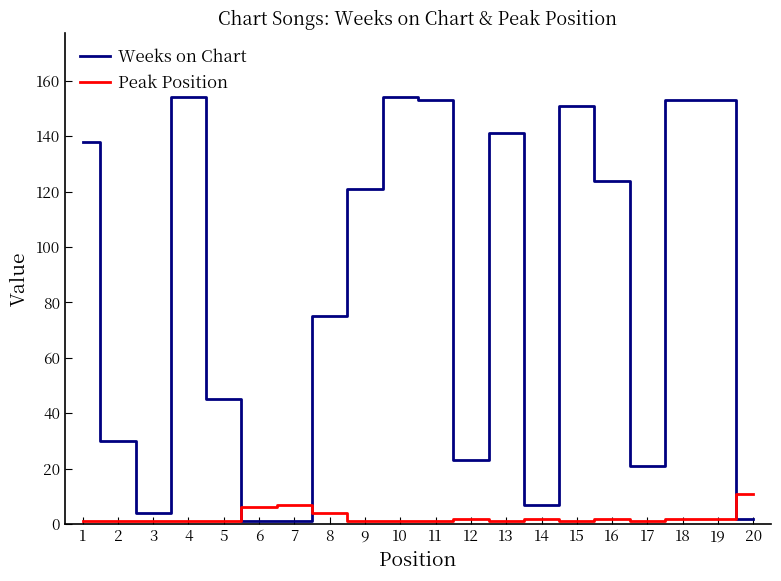

Rank the series at 3 from highest to lowest value.

Weeks on Chart, Peak Position